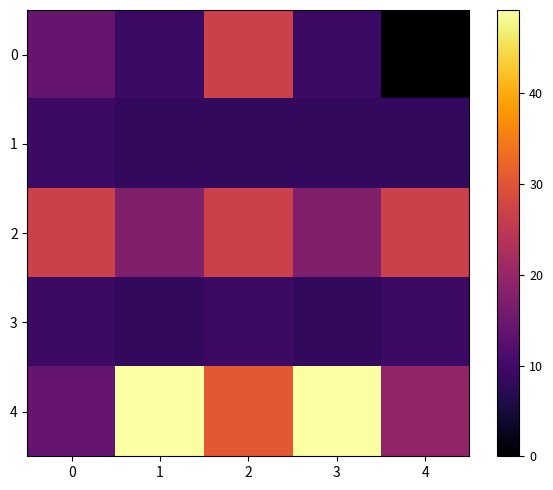

What is the total value across all series at 1?

92.2